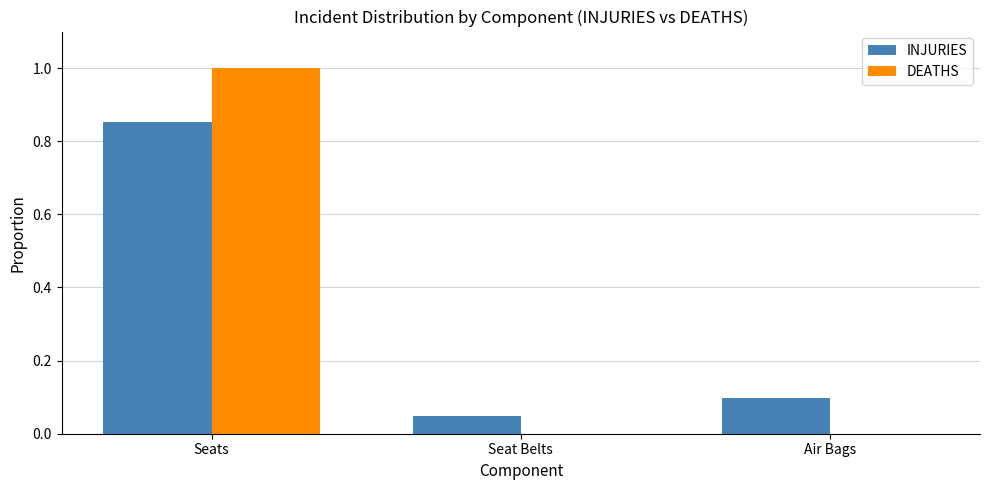

The value of DEATHS at Air Bags is -0.4. True or false?

False